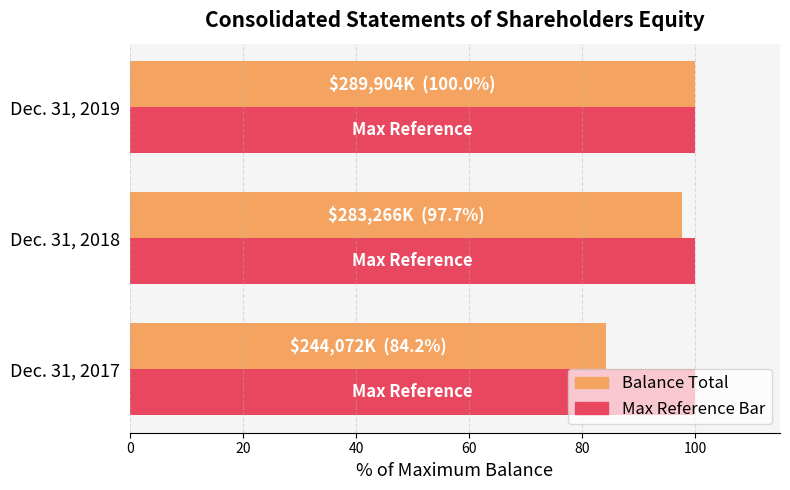

What is the difference between the highest and lowest values at Dec. 31, 2017?

15.8